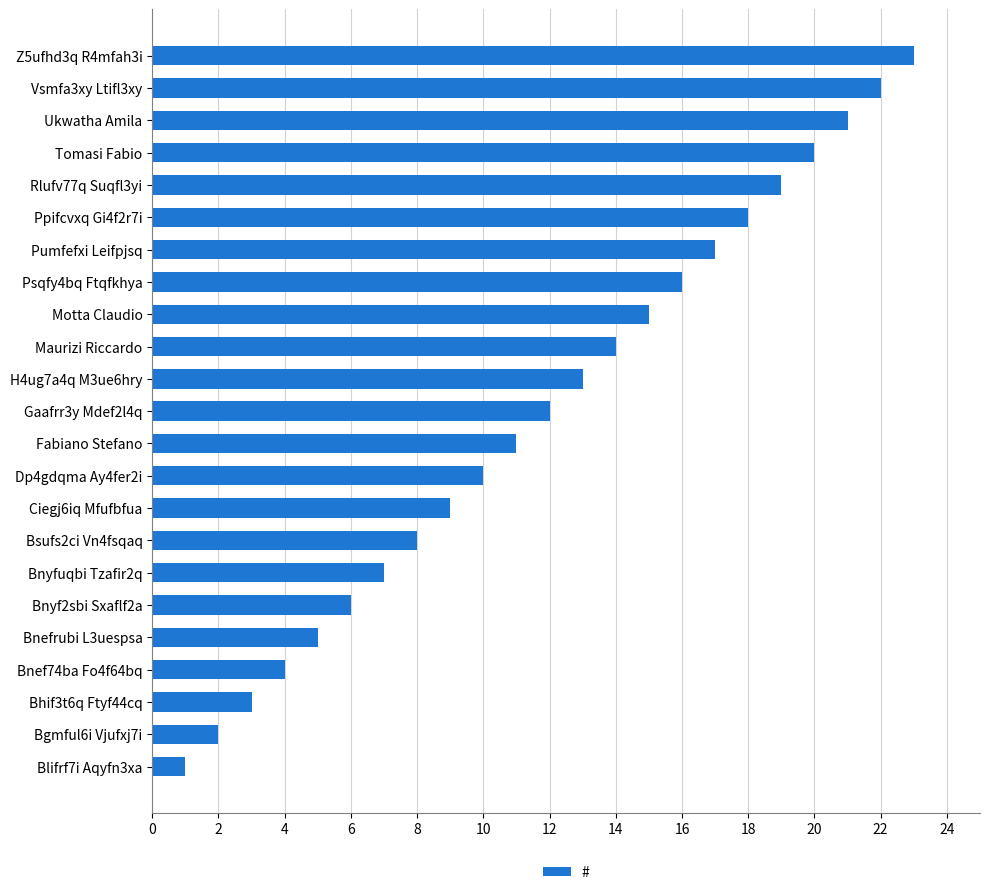

Approximately how many times larger is the value at Ukwatha Amila compared to Pumfefxi Leifpjsq?

1.2